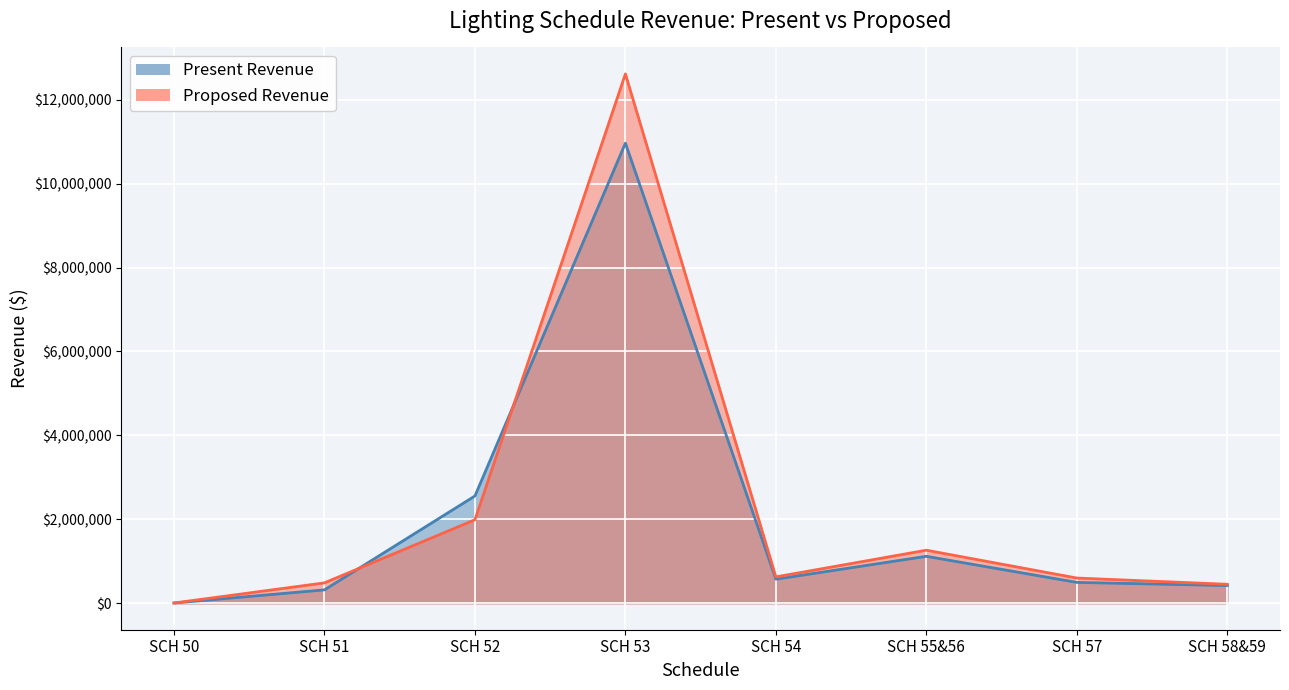

At which label does Present Revenue line reach its minimum?

SCH 50